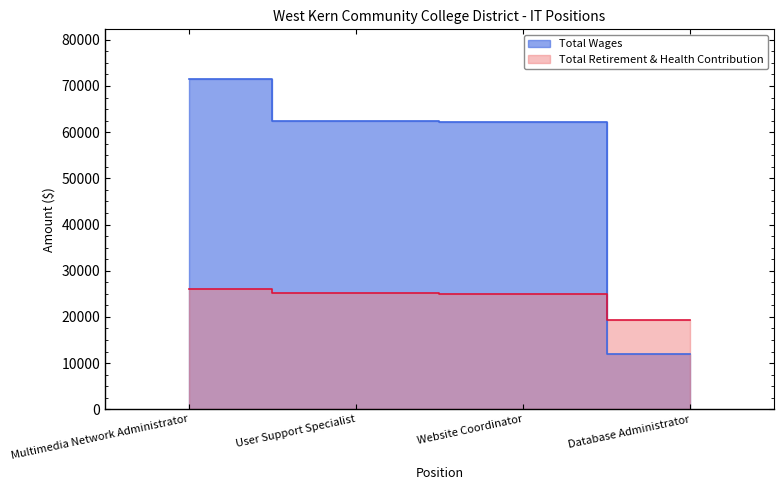

Rank the series at Database Administrator from highest to lowest value.

Total Retirement & Health Contribution, Total Wages